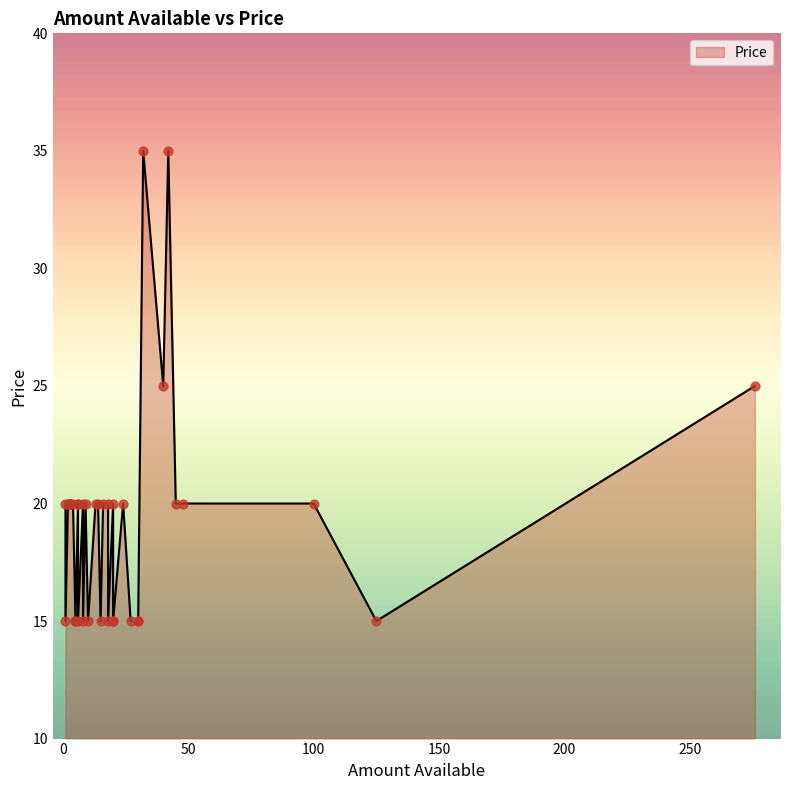

Approximately how many times larger is the value at 16 compared to 40?

0.8